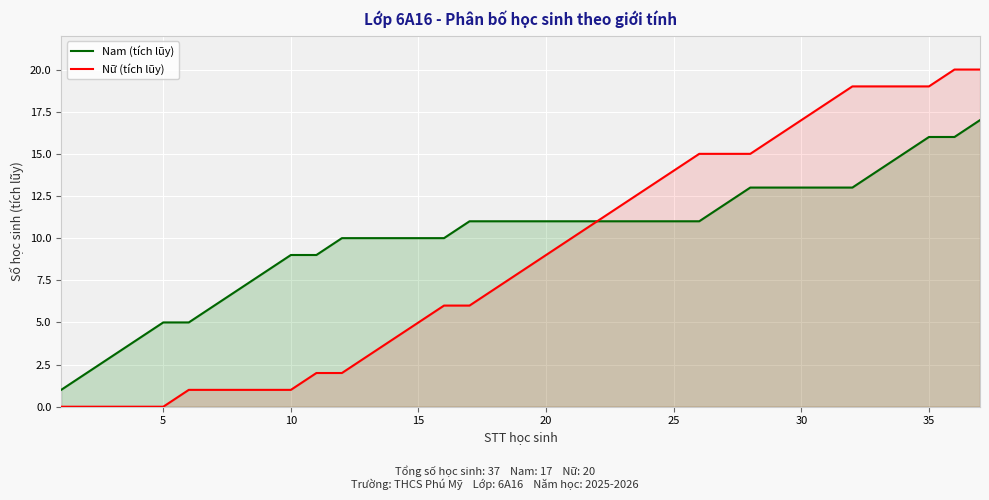

True or false: Nam (tích lũy) and Nữ (tích lũy) cross at least once.

False